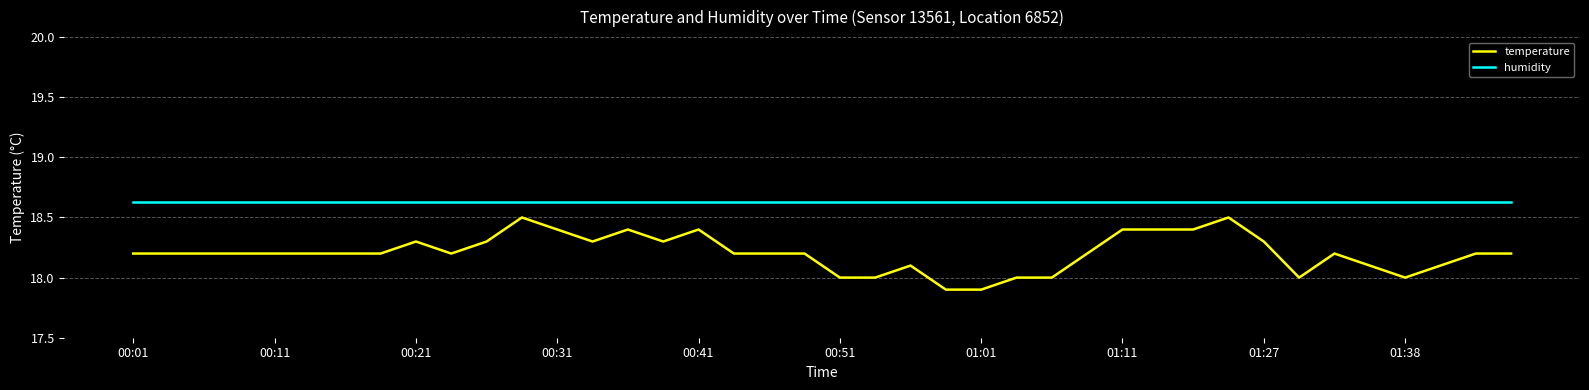

Does the chart have visible grid lines?

Yes